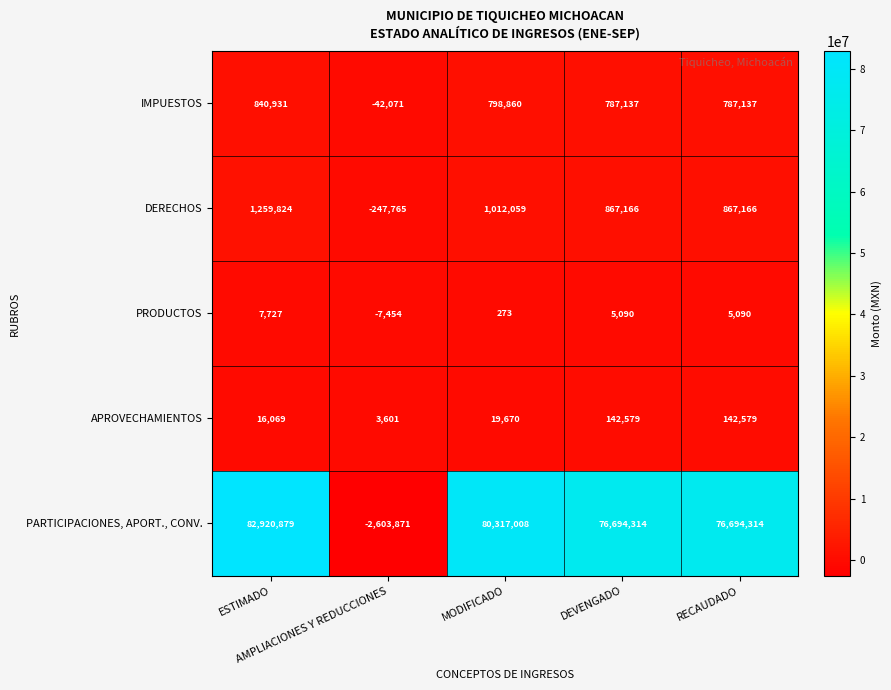

Count the number of categories in the chart.

5